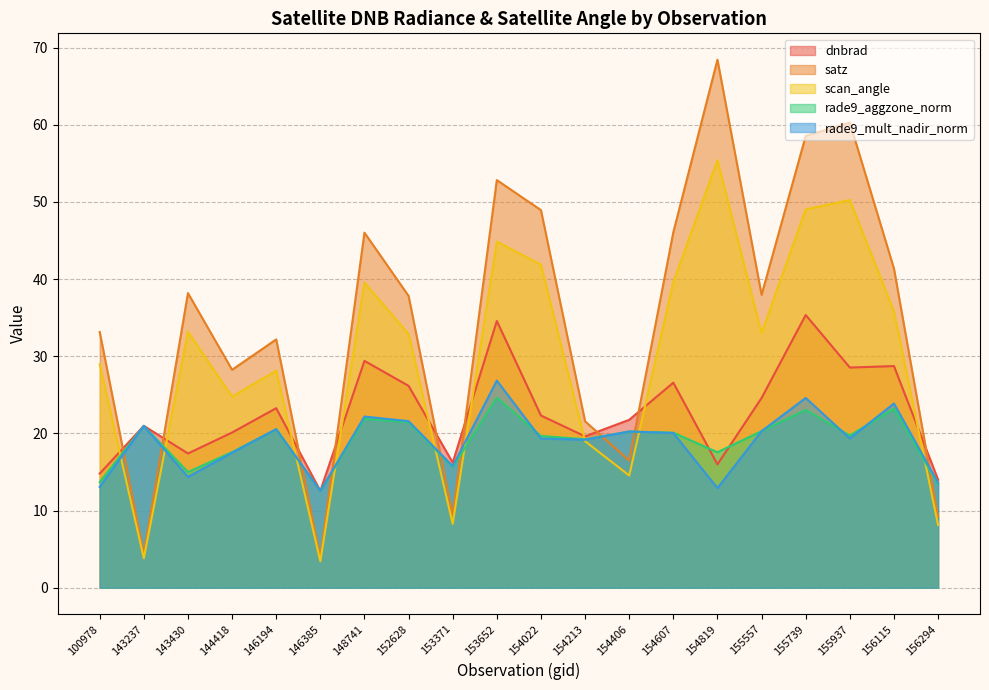

Rank the categories by rade9_aggzone_norm value from lowest to highest.

146385, 156294, 100978, 143430, 153371, 154819, 144418, 154213, 154022, 155937, 154607, 154406, 155557, 146194, 143237, 152628, 148741, 155739, 156115, 153652